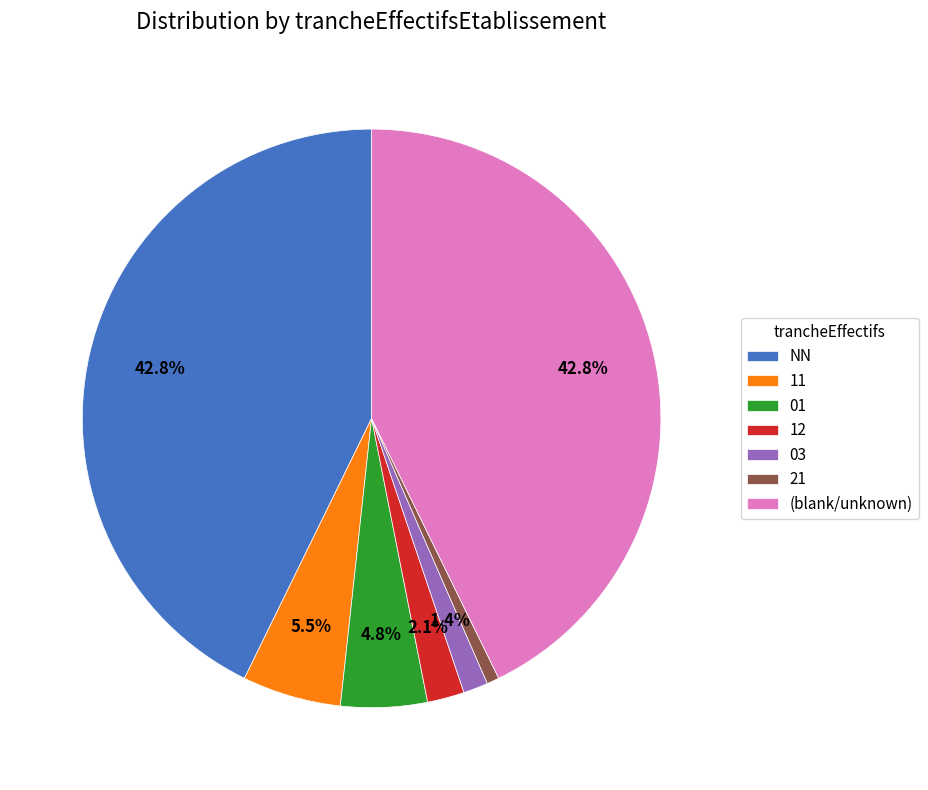

Which category has the smallest portion of the pie?

21